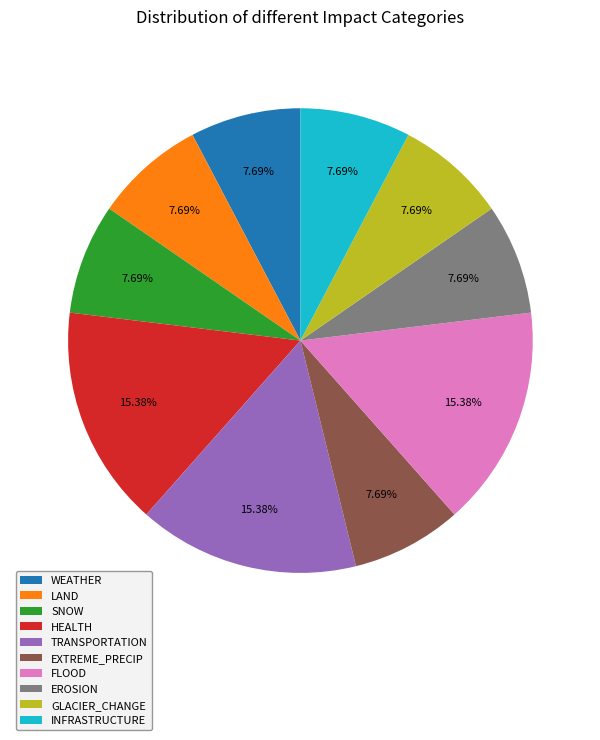

The HEALTH slice represents 15% of the pie. True or false?

True